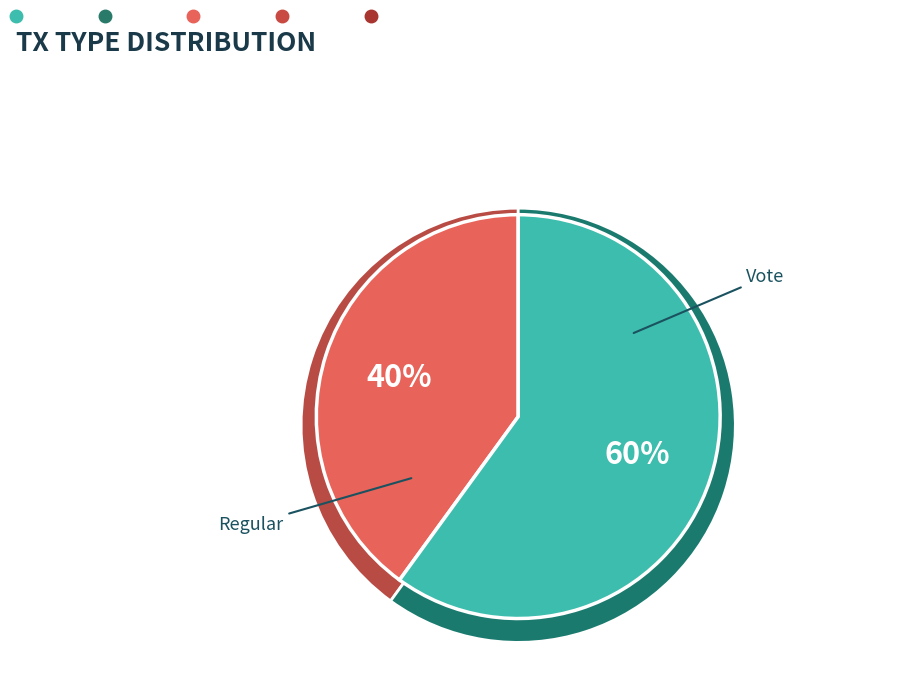

What is the largest slice in the pie chart?

Vote